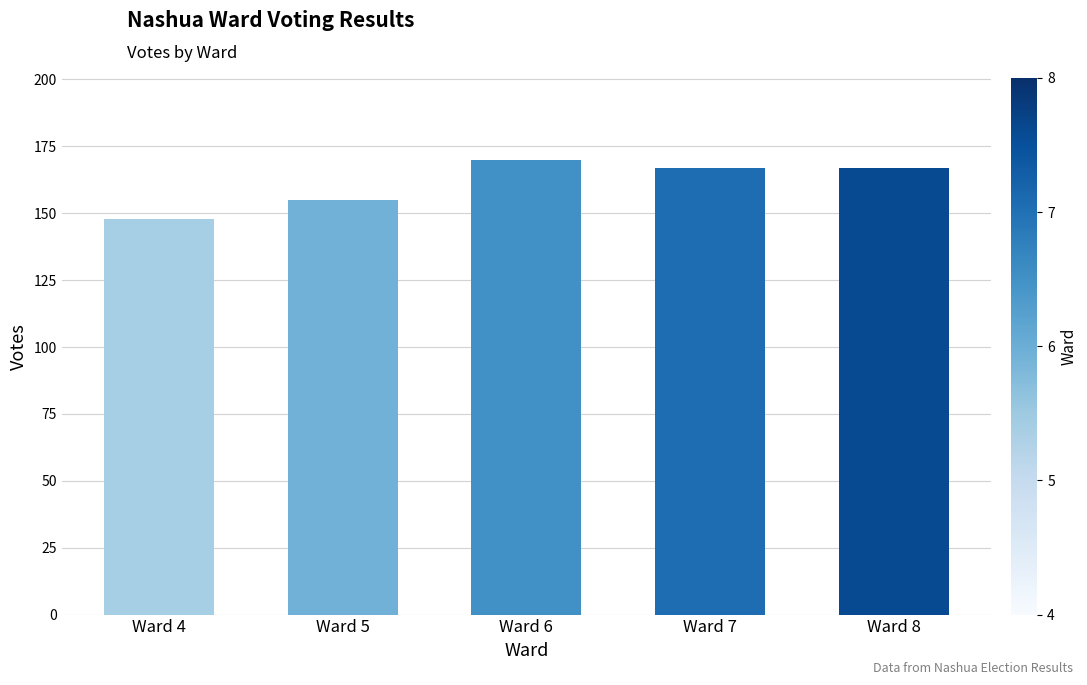

Does the chart contain stacked bars?

No